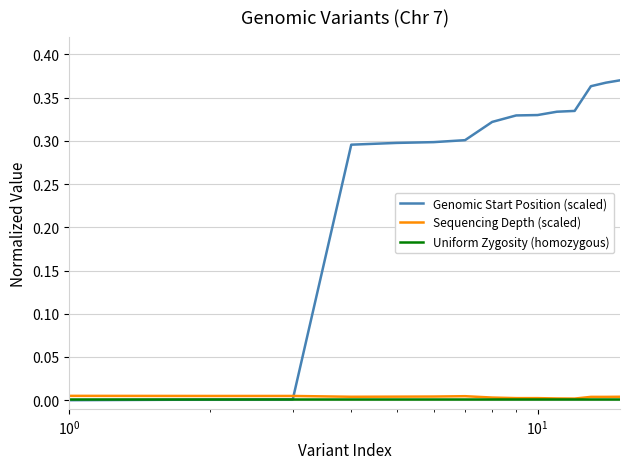

Which series has the largest total across all categories?

Genomic Start Position (scaled)